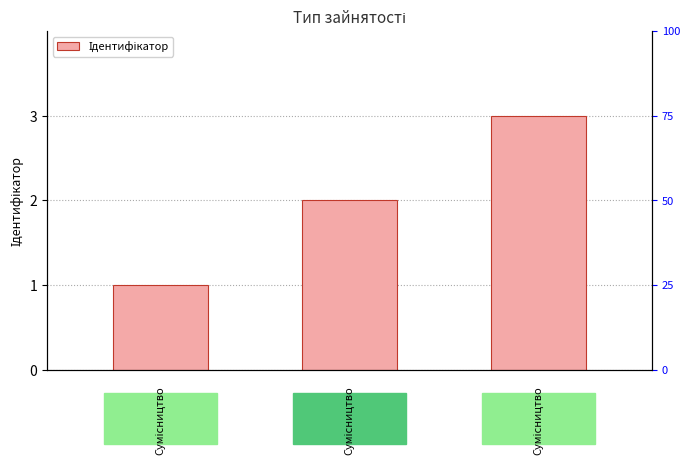

What is the ratio of the value at 1 to the value at 0?

2.0